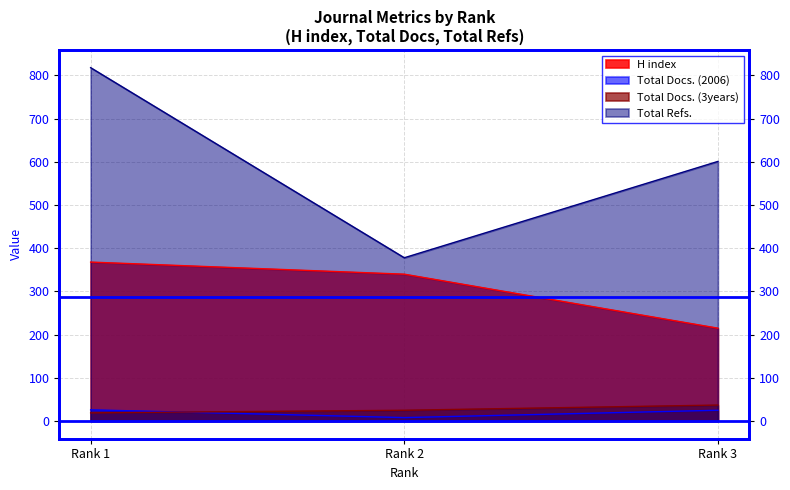

At which label does Total Refs. first exceed 601?

Rank 1